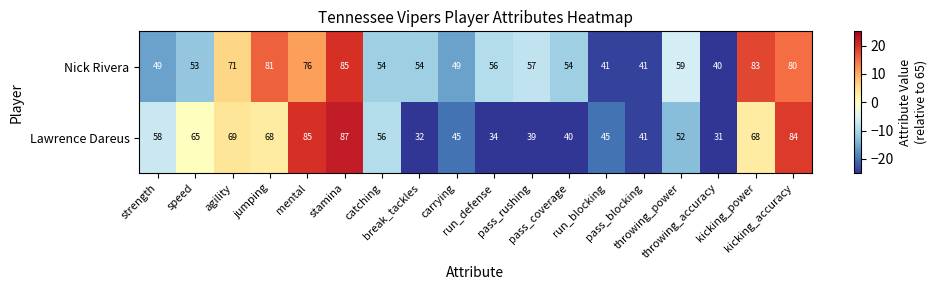

What is the average value of the Nick Rivera series?

60